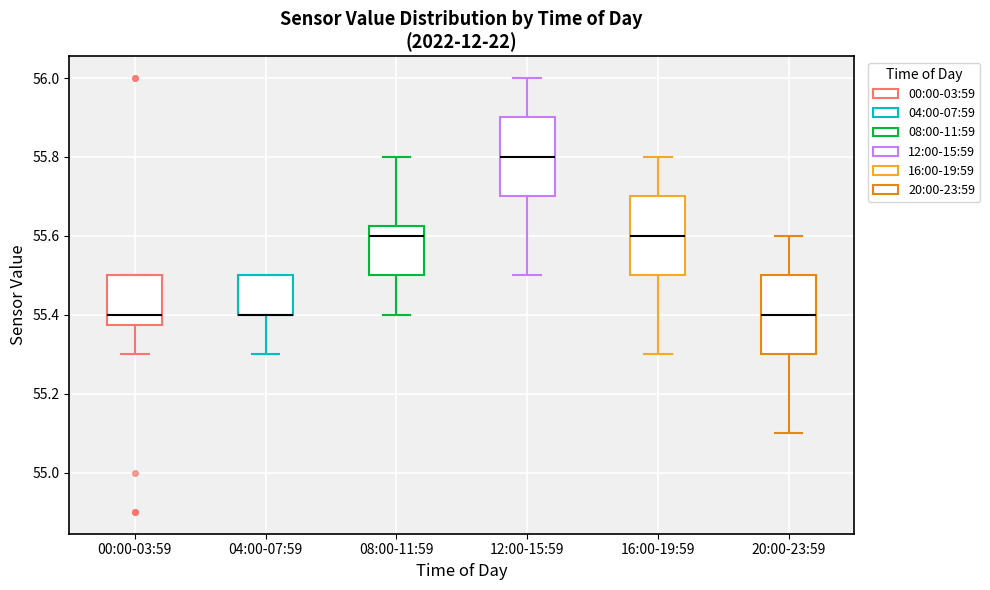

Reading left to right, transcribe this box plot: for each box, give where its median line is, the range the box spans, and where its two whiskers end, as read against the y-axis. The values are not printed on the chart, so give them approximately, as read against the axis.

00:00-03:59: median 55.40, box 55.38 to 55.50, whiskers 55.30 to 55.50
04:00-07:59: median 55.40 (drawn on the box's lower edge), box 55.40 to 55.50, whiskers 55.30 to 55.50
08:00-11:59: median 55.60, box 55.50 to 55.62, whiskers 55.40 to 55.80
12:00-15:59: median 55.80, box 55.70 to 55.90, whiskers 55.50 to 56.00
16:00-19:59: median 55.60, box 55.50 to 55.70, whiskers 55.30 to 55.80
20:00-23:59: median 55.40, box 55.30 to 55.50, whiskers 55.10 to 55.60